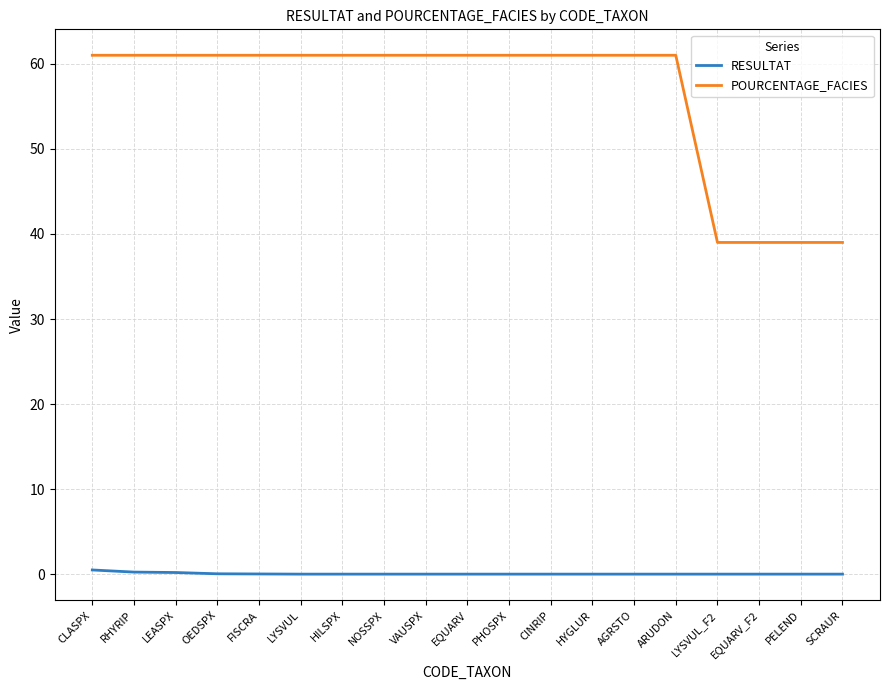

Rank the series at OEDSPX from highest to lowest value.

POURCENTAGE_FACIES, RESULTAT